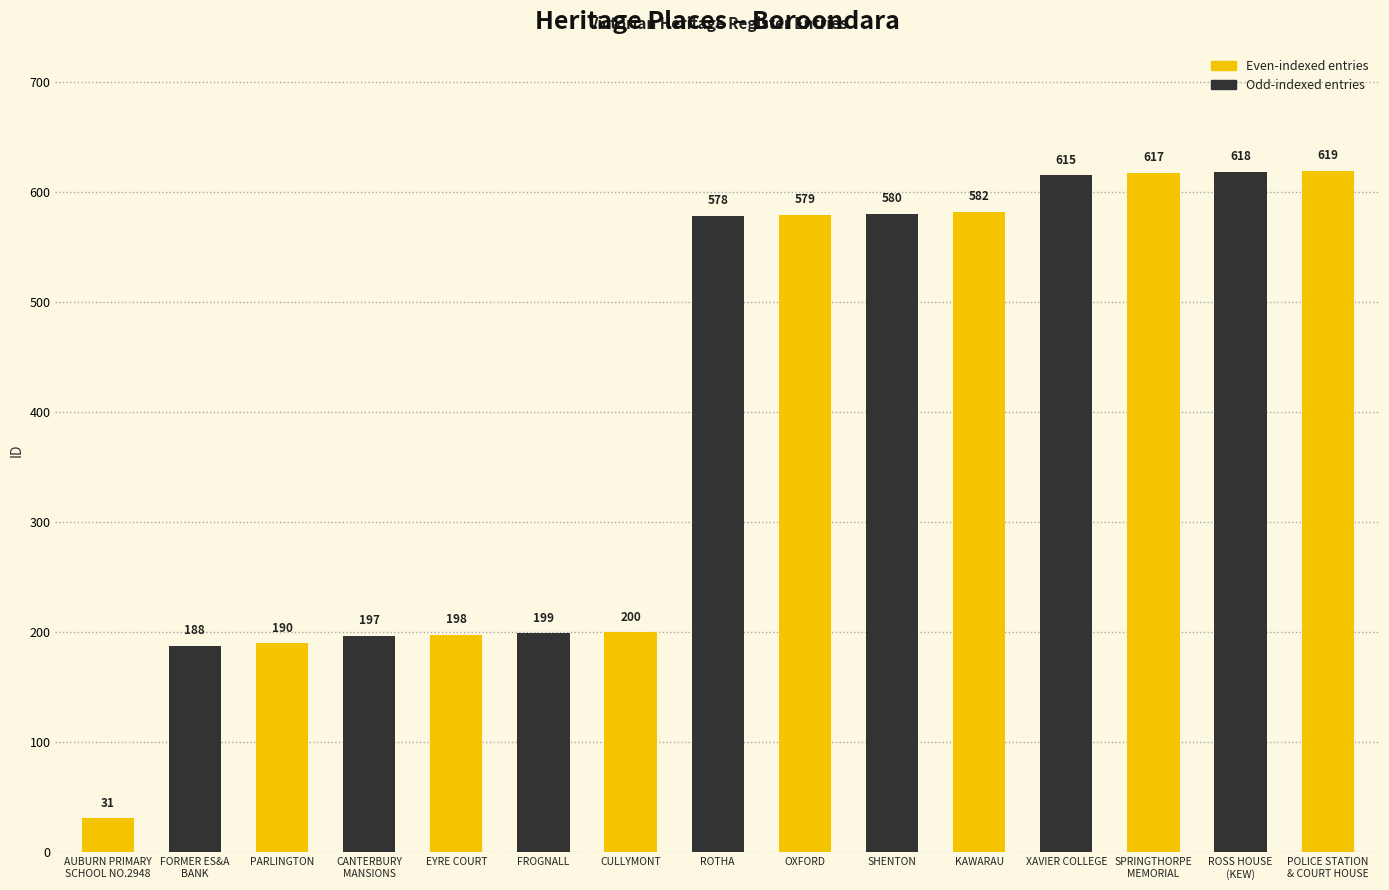

List the labels in order of value, smallest first.

AUBURN PRIMARY
SCHOOL NO.2948, FORMER ES&A
BANK, PARLINGTON, CANTERBURY
MANSIONS, EYRE COURT, FROGNALL, CULLYMONT, ROTHA, OXFORD, SHENTON, KAWARAU, XAVIER COLLEGE, SPRINGTHORPE
MEMORIAL, ROSS HOUSE
(KEW), POLICE STATION
& COURT HOUSE